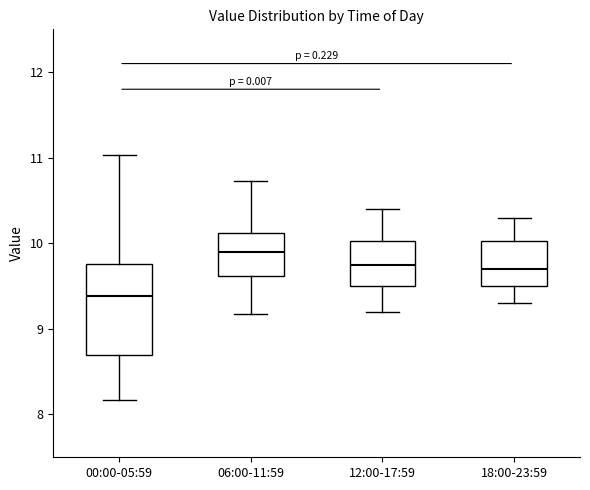

Reading left to right, read every box against the y-axis: the position of its median line, the range the box covers, and the ends of its whiskers. The values are not printed on the chart, so give them approximately, as read against the axis.

00:00-05:59: median 9.4, box 8.7 to 9.8, whiskers 8.2 to 11.0
06:00-11:59: median 9.9, box 9.6 to 10.1, whiskers 9.2 to 10.7
12:00-17:59: median 9.8, box 9.5 to 10.0, whiskers 9.2 to 10.4
18:00-23:59: median 9.7, box 9.5 to 10.0, whiskers 9.3 to 10.3